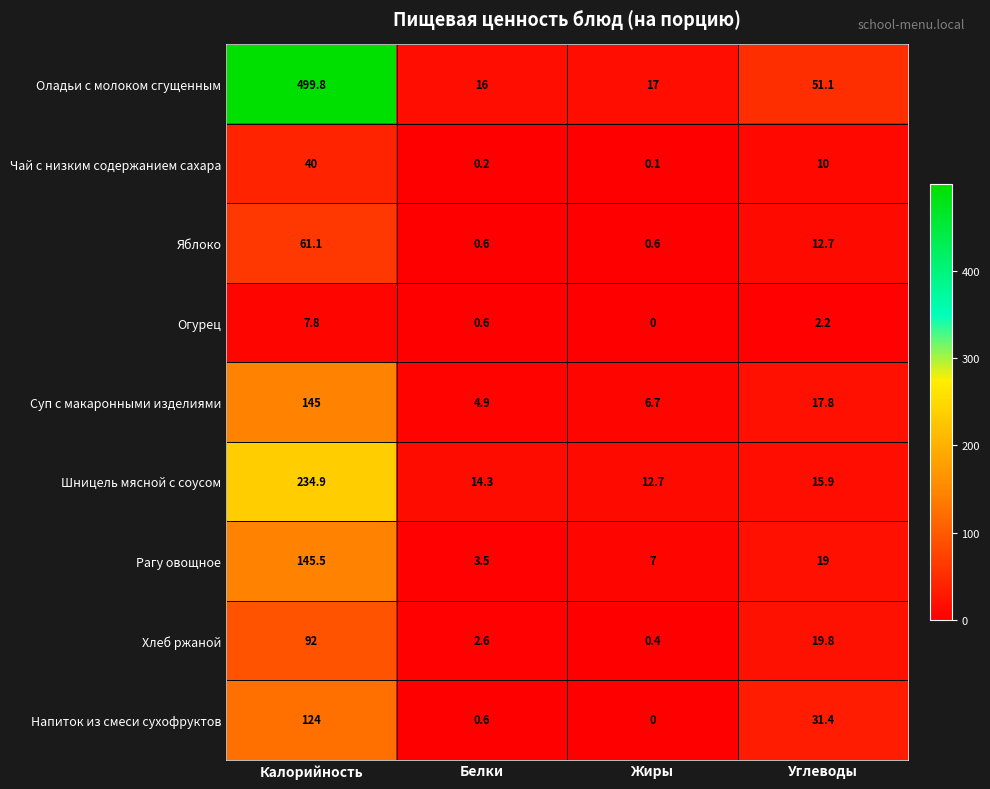

How many data points in Суп с макаронными изделиями are above 17?

2